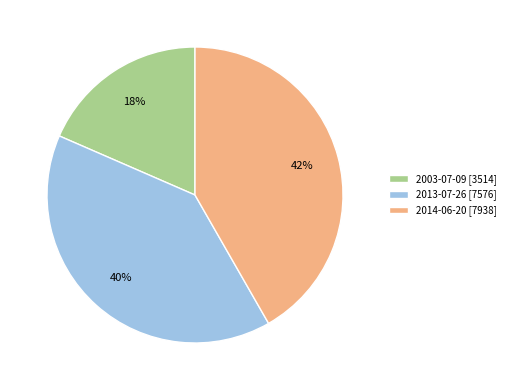

The 2013-07-26 slice represents 40% of the pie. True or false?

True